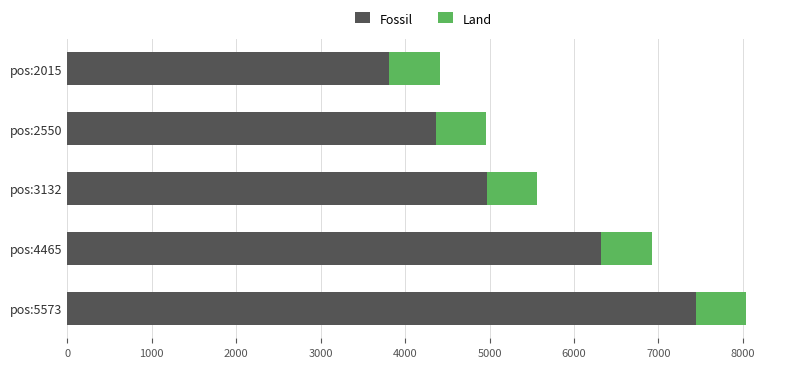

What is the average value of the Fossil series?

5380.2